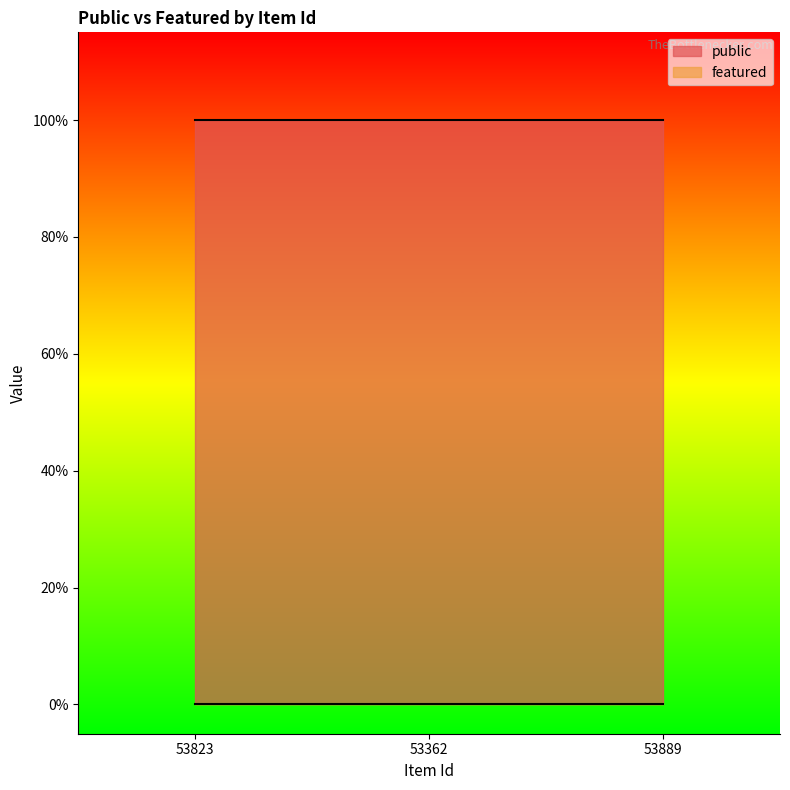

List the series in order of their peak value, highest first.

public, featured